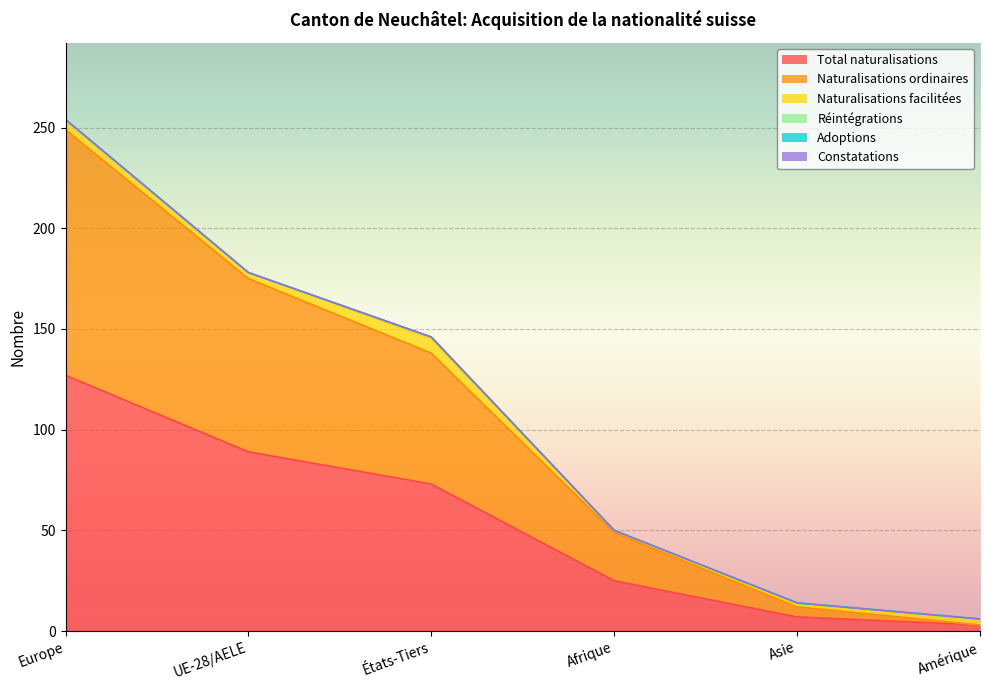

At which category is the sum across all series the highest?

Europe